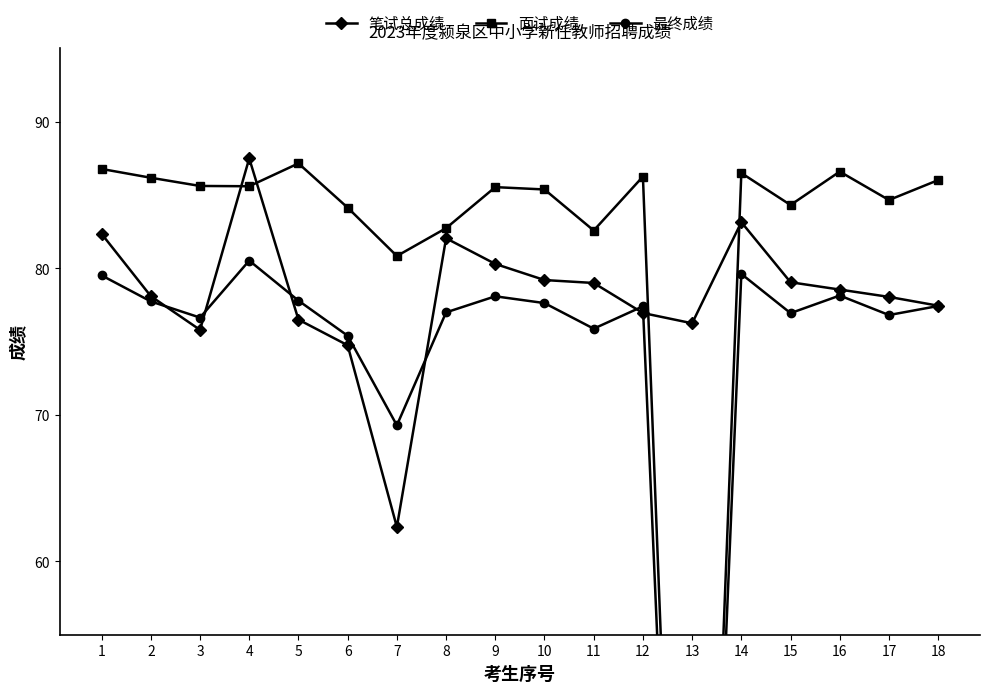

Which label corresponds to the largest value in the chart?

4